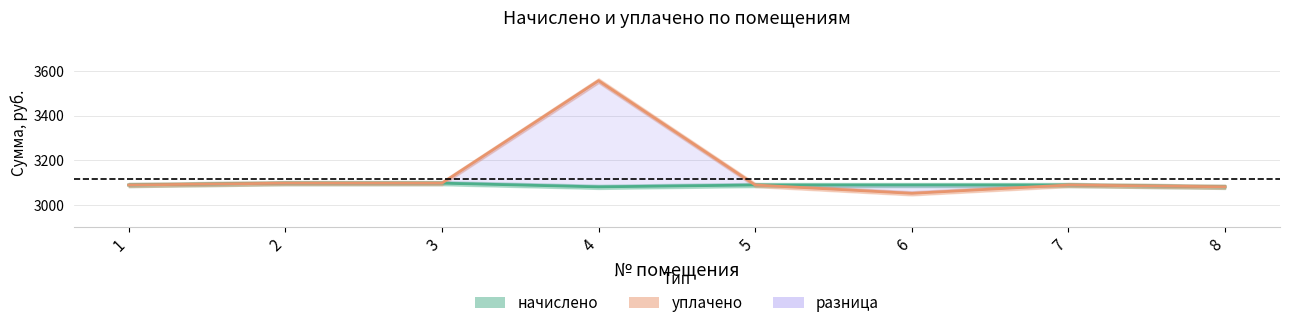

What is the value of the уплачено point at the 3rd from the left?

3096.7